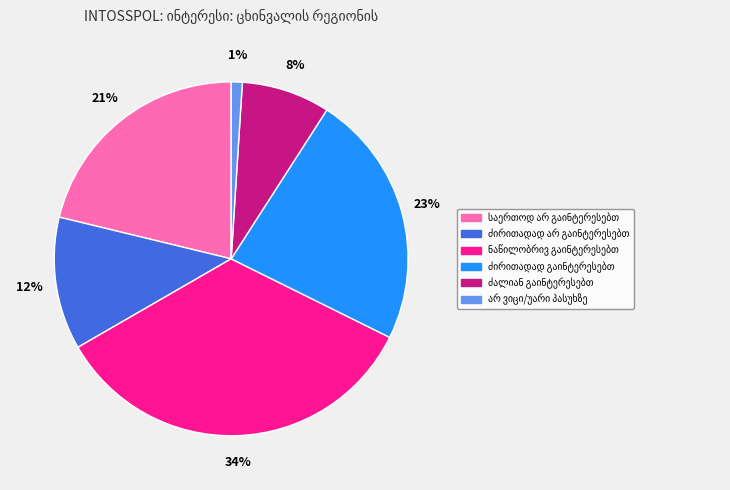

To the nearest percent, what is the average slice percentage?

17%